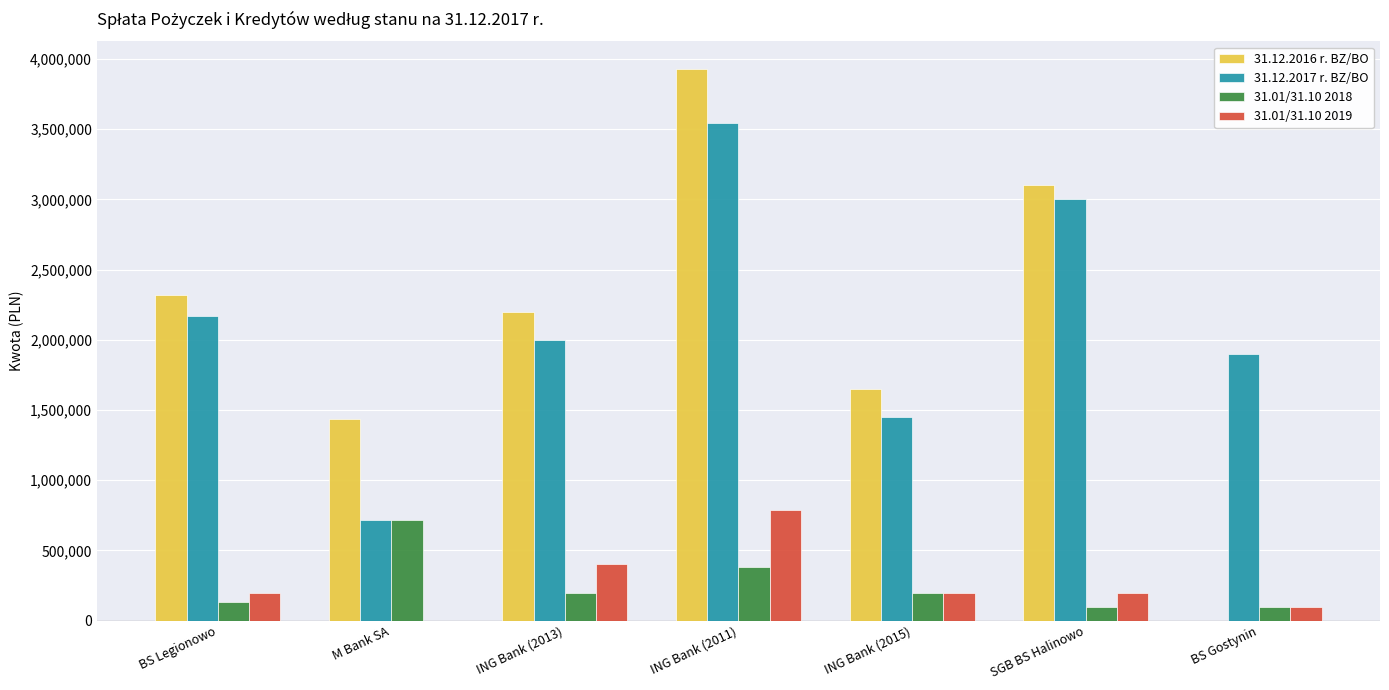

What is the average value of the 31.01/31.10 2019 series?

270143